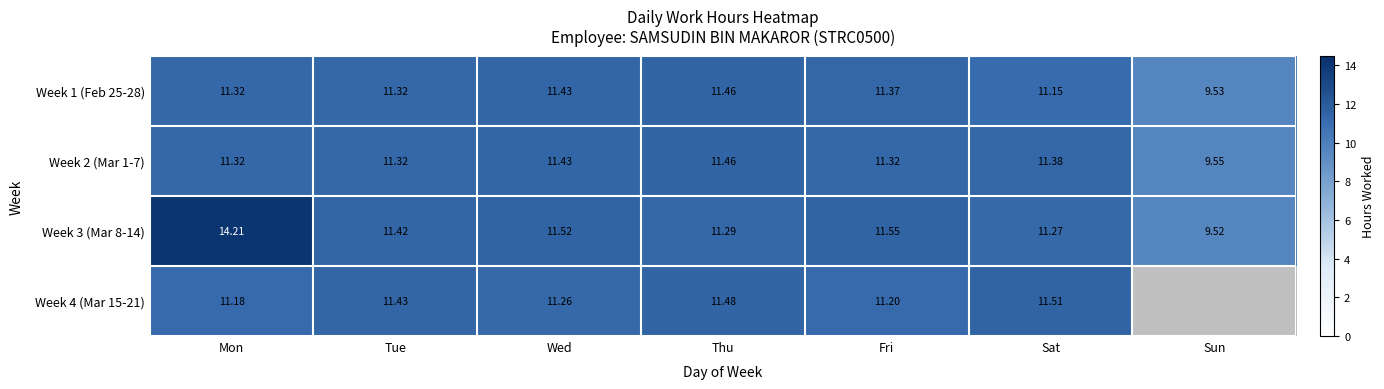

At which label does Week 3 (Mar 8-14) reach its minimum?

Sun